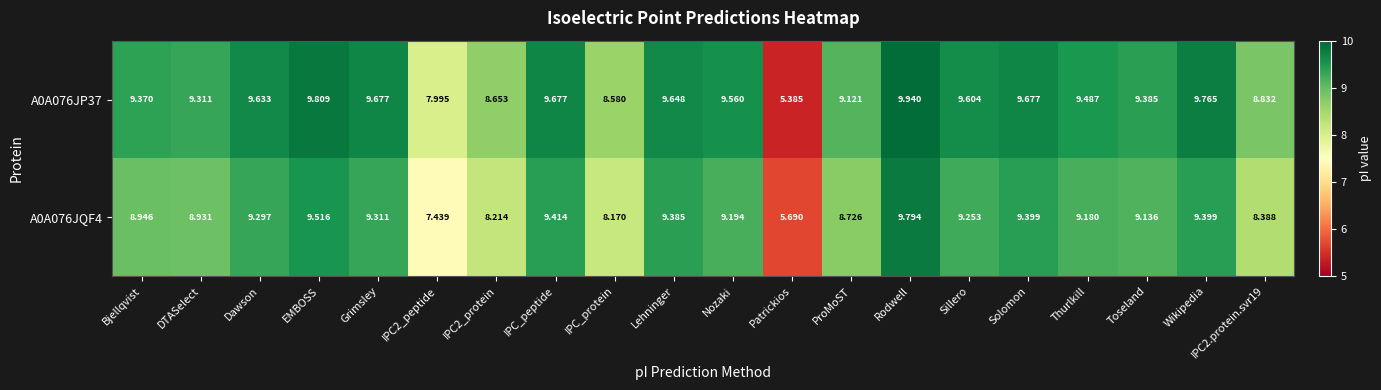

Is the value of A0A076JQF4 at Wikipedia greater than the value of A0A076JP37 at Grimsley?

No